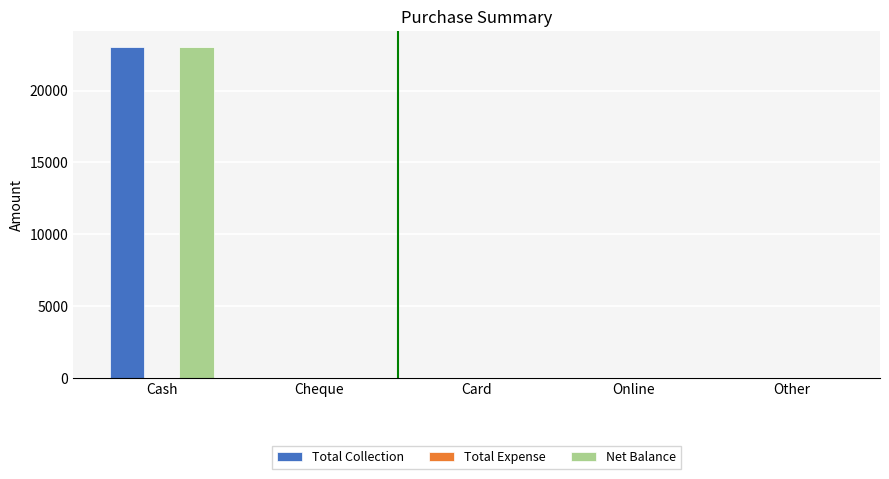

True or false: Total Collection has a value of -7076 at Cheque.

False